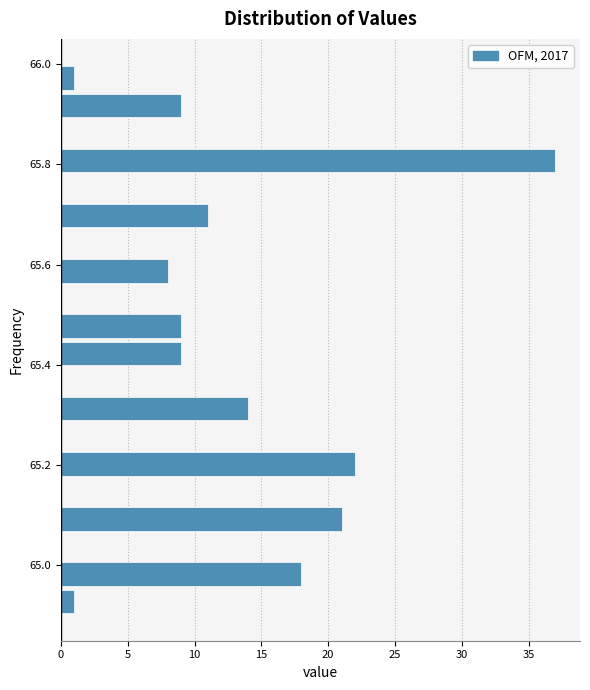

Read against the y-axis, roughly where is the centre of the longest bar?

65.80